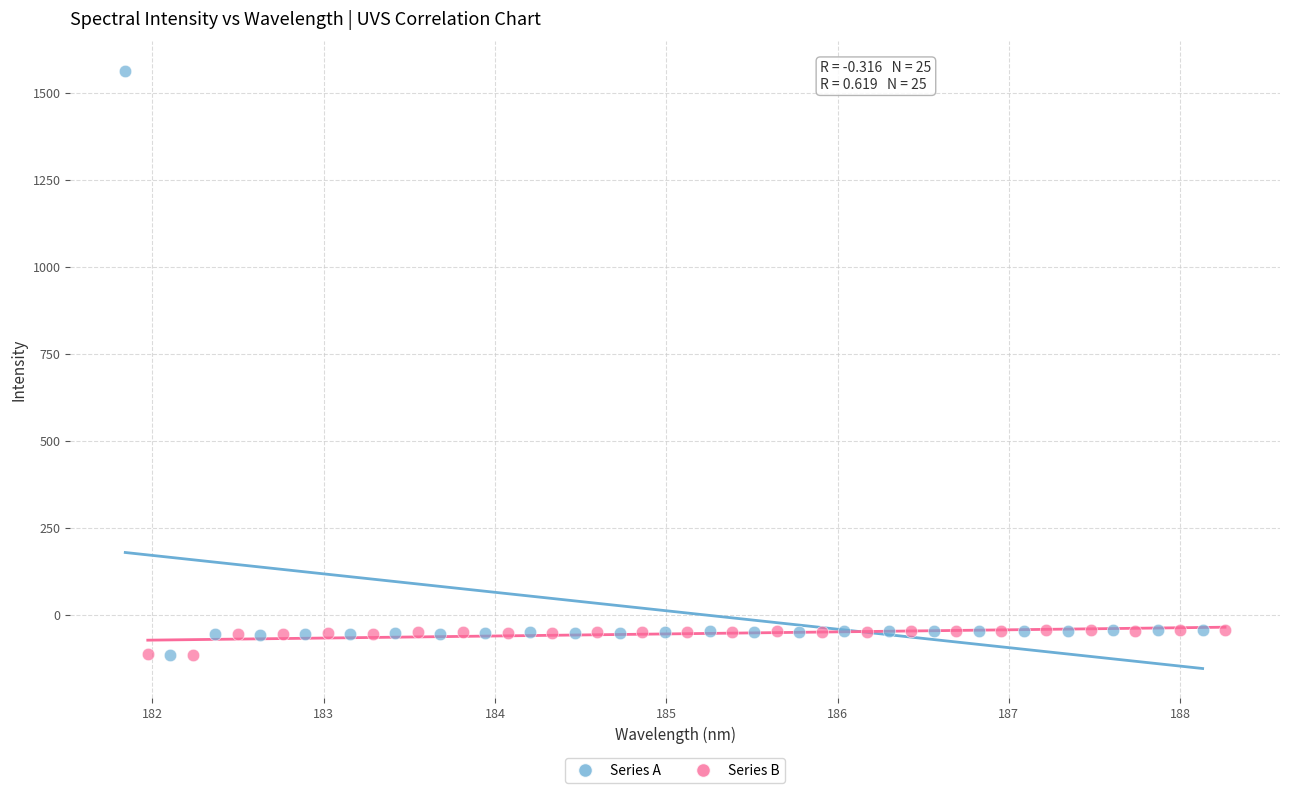

Which series reaches the maximum Y coordinate?

Series A